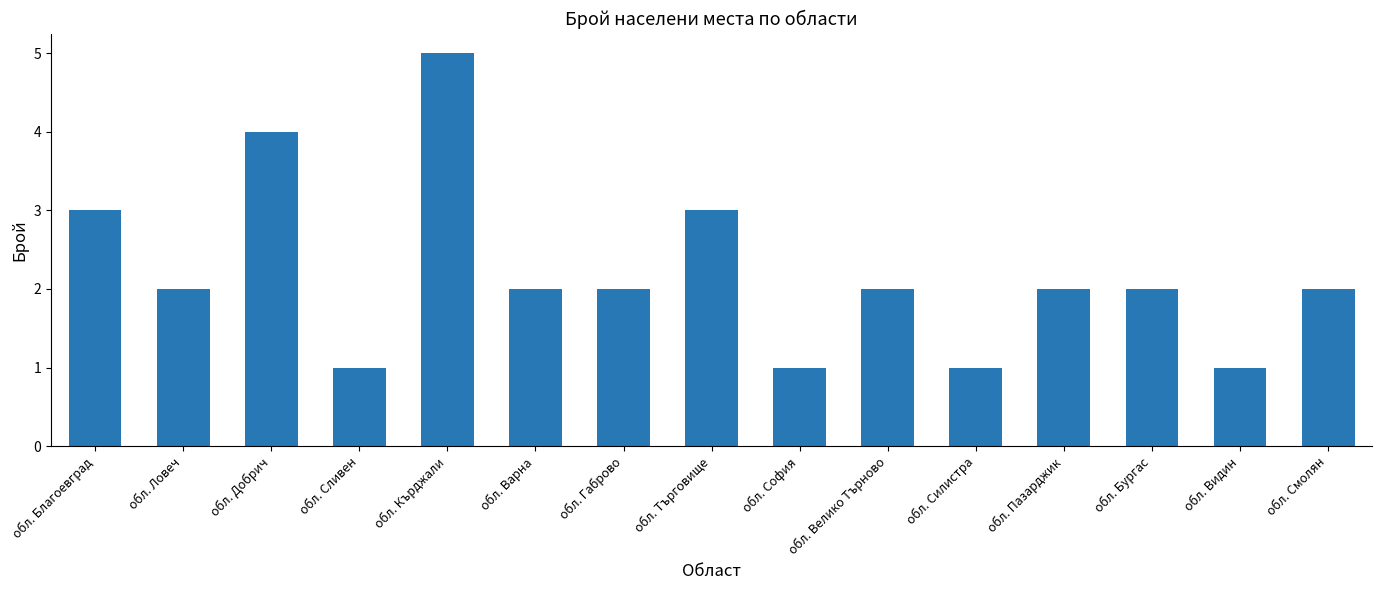

Reading left to right, extract all data points from this chart.

3	2	4	1	5	2	2	3	1	2	1	2	2	1	2